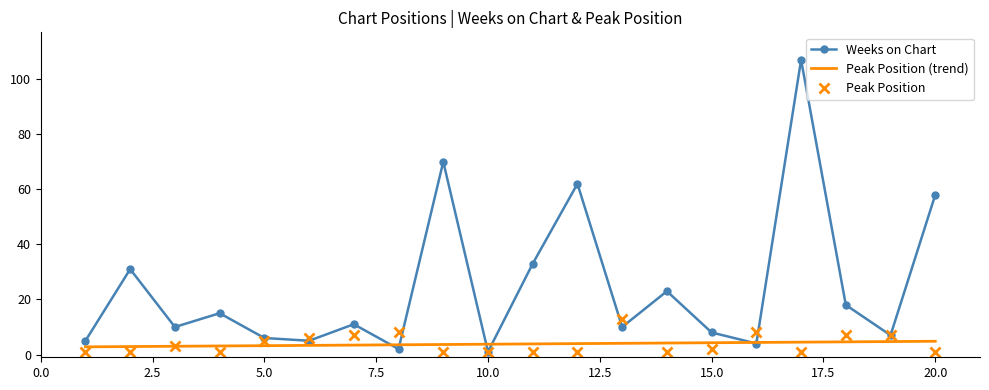

Reading right to left, extract all data points from this chart.

Weeks on Chart: 58	7	18	107	4	8	23	10	62	33	1	70	2	11	5	6	15	10	31	5
Peak Position: 1	7	7	1	8	2	1	13	1	1	1	1	8	7	6	5	1	3	1	1